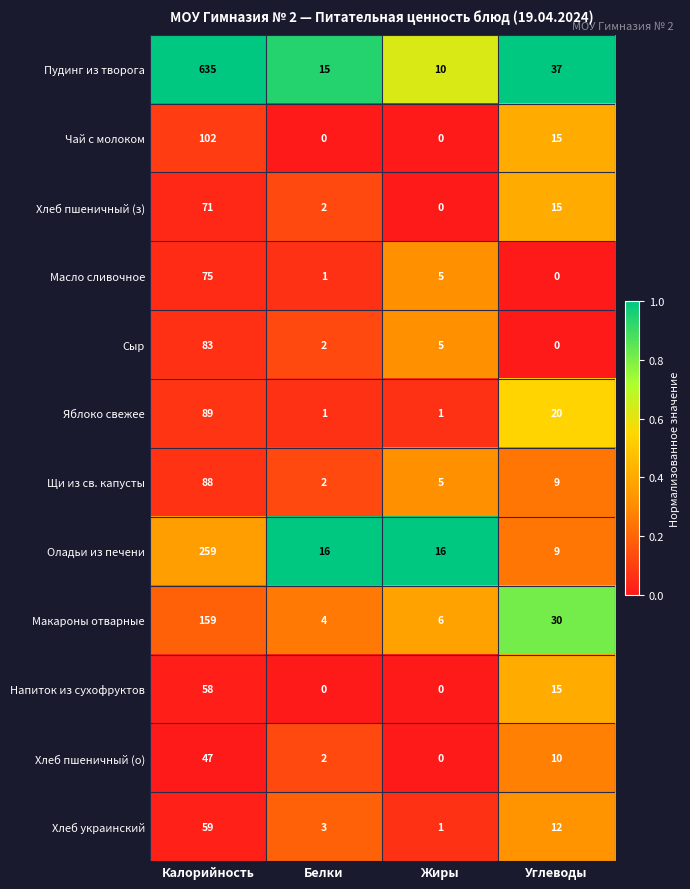

At which label is Щи из св. капусты closest to 45?

Углеводы